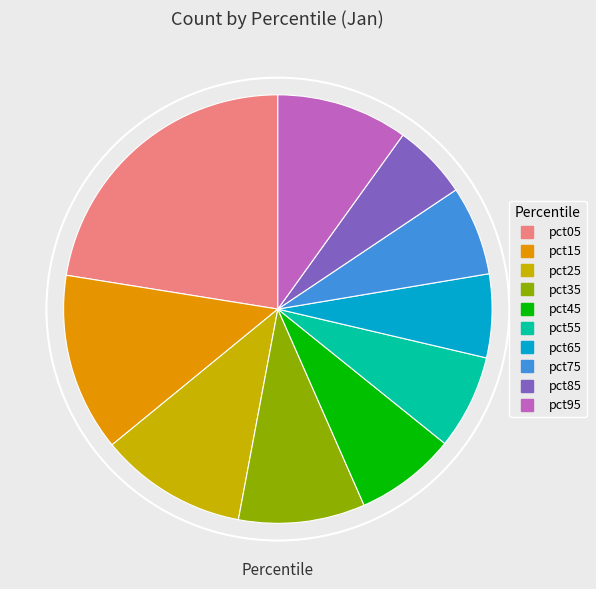

Between pct25 and pct35, which is larger?

pct25